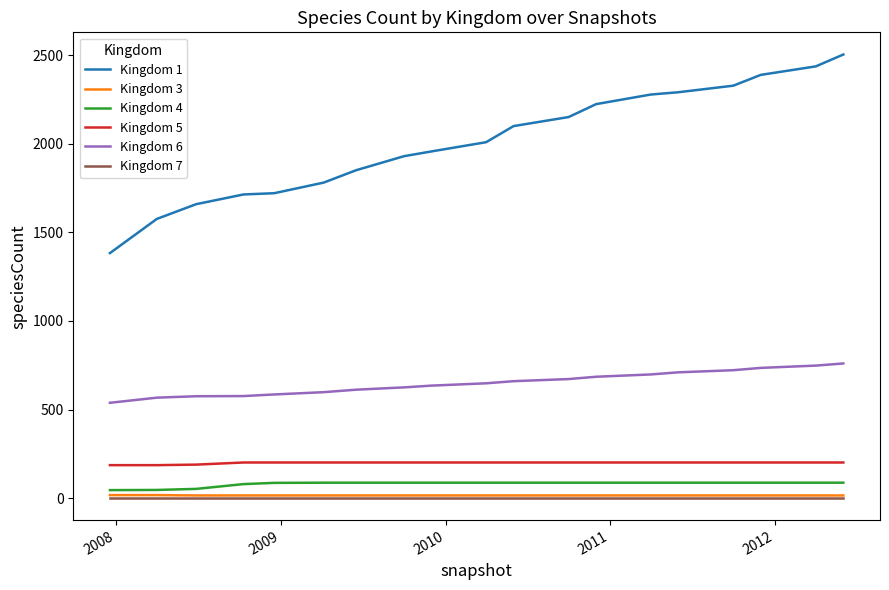

True or false: Kingdom 1 and Kingdom 3 cross at least once.

False